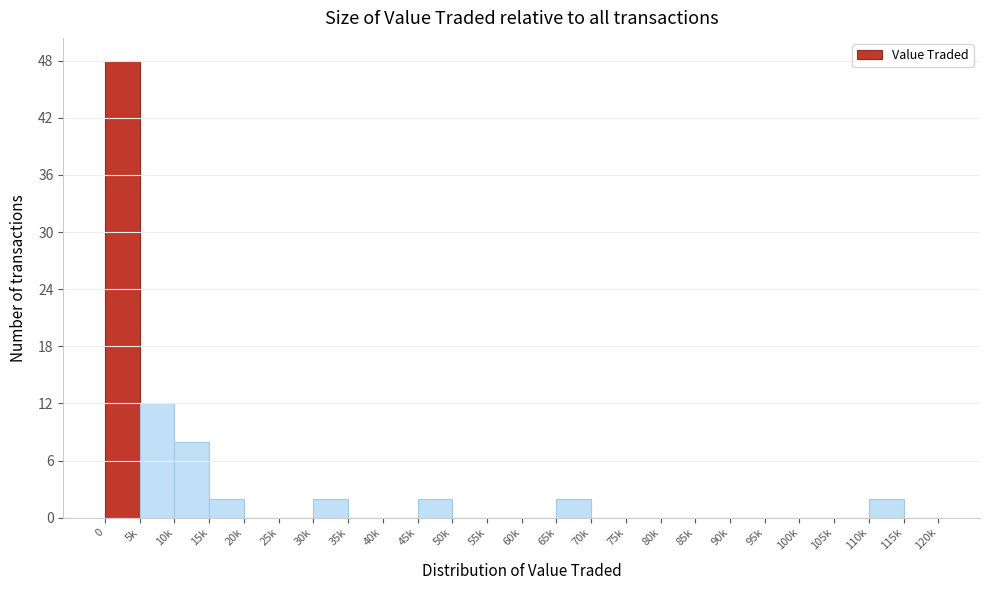

Reading left to right, transcribe all the data shown in this chart.

0=48	5k=12	10k=8	15k=2	20k=0	25k=0	30k=2	35k=0	40k=0	45k=2	50k=0	55k=0	60k=0	65k=2	70k=0	75k=0	80k=0	85k=0	90k=0	95k=0	100k=0	105k=0	110k=2	115k=0